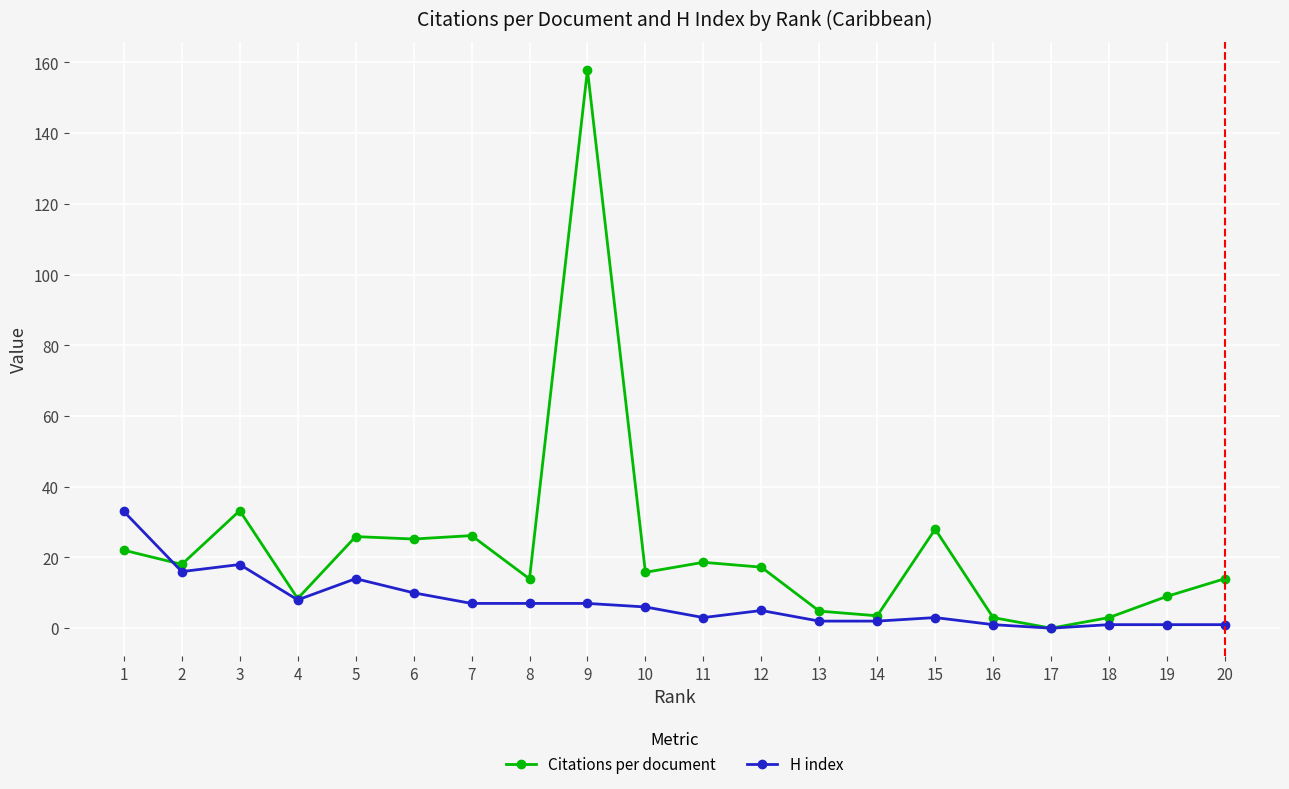

What are all the series names shown in the legend?

Citations per document, H index